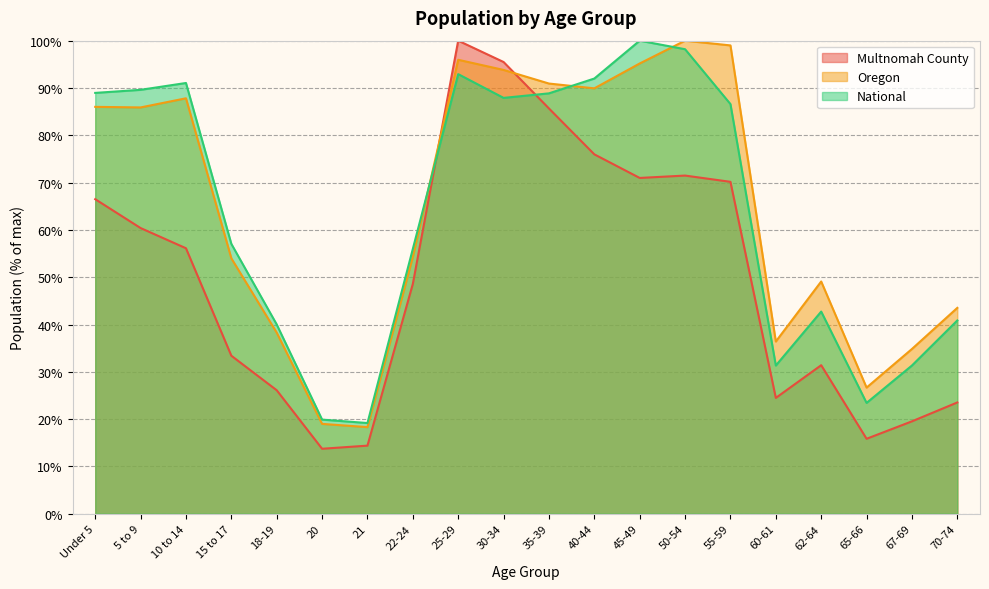

List the series in order of their peak value, lowest first.

Multnomah County, Oregon, National